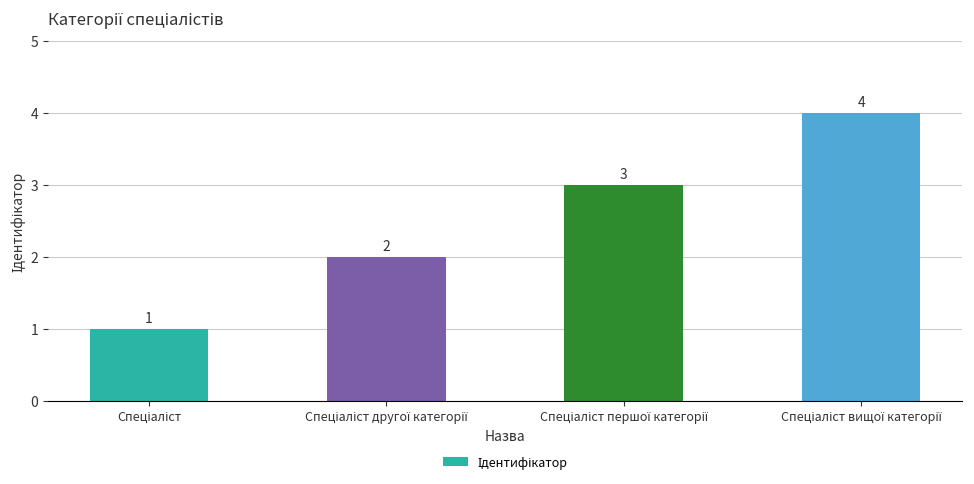

What is the greatest value displayed?

4